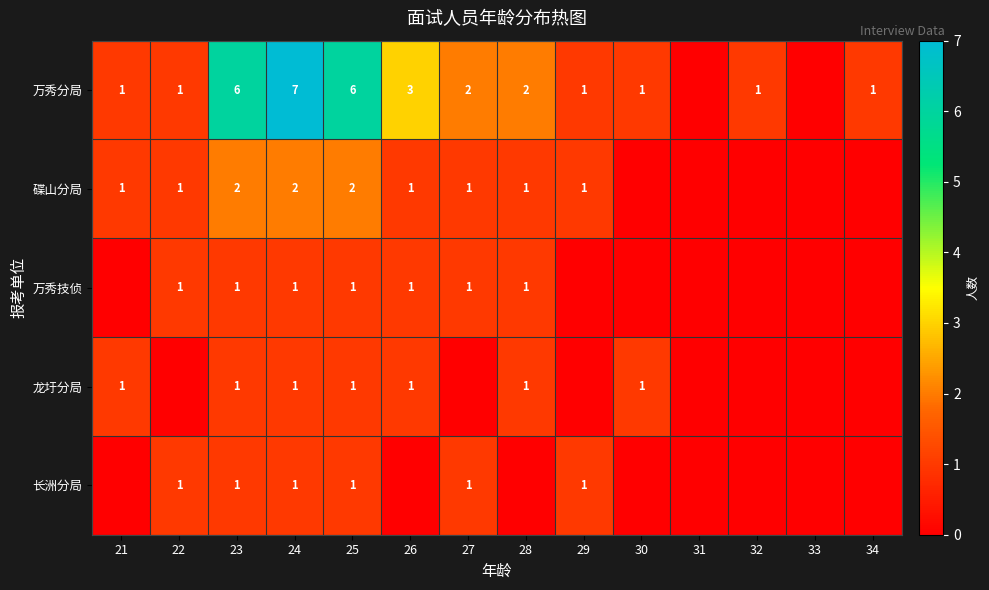

Is it true that 万秀分局 equals 1 at 34?

True